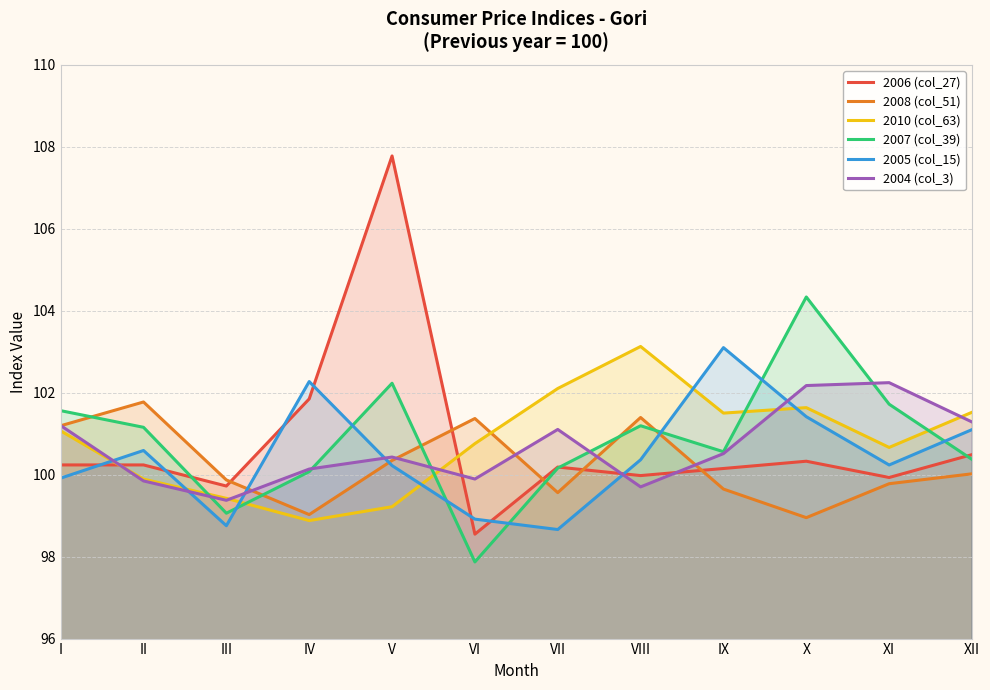

How many values in the 2010 (col_63) series exceed 101?

6